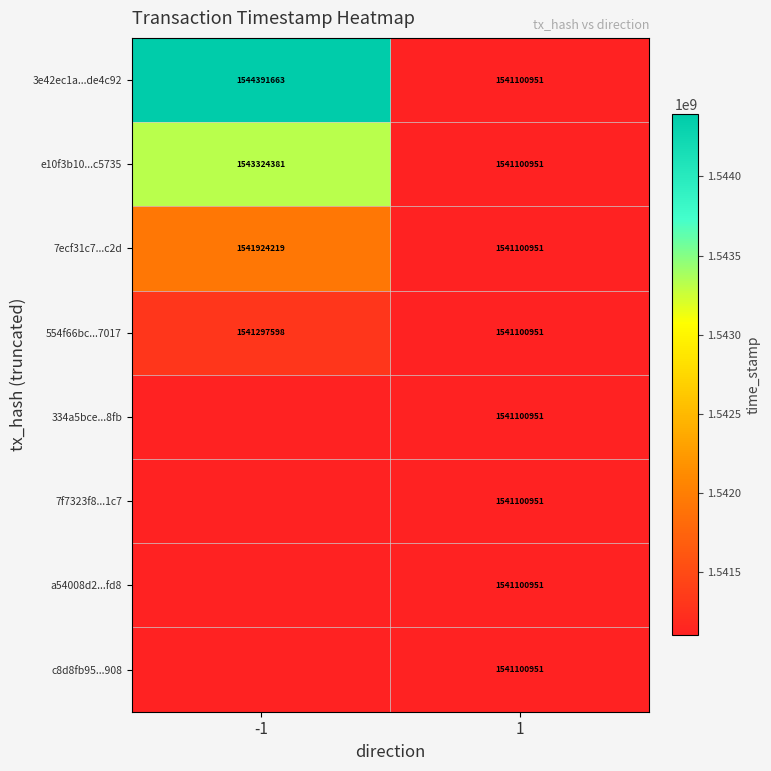

What is the sum of the 7ecf31c7...c2d values at -1 and 1?

3083025170